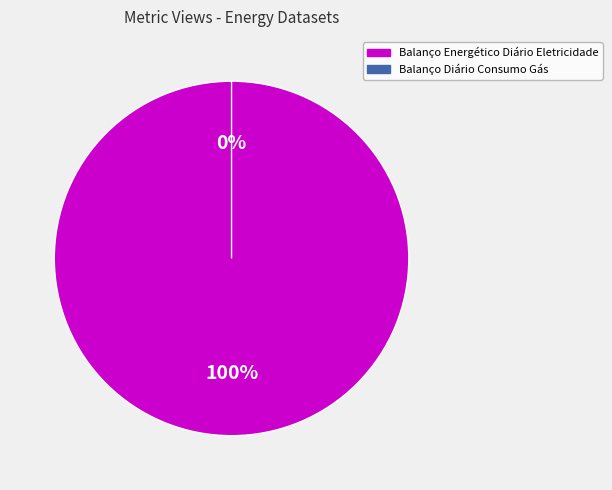

Count the number of slices in the pie.

2